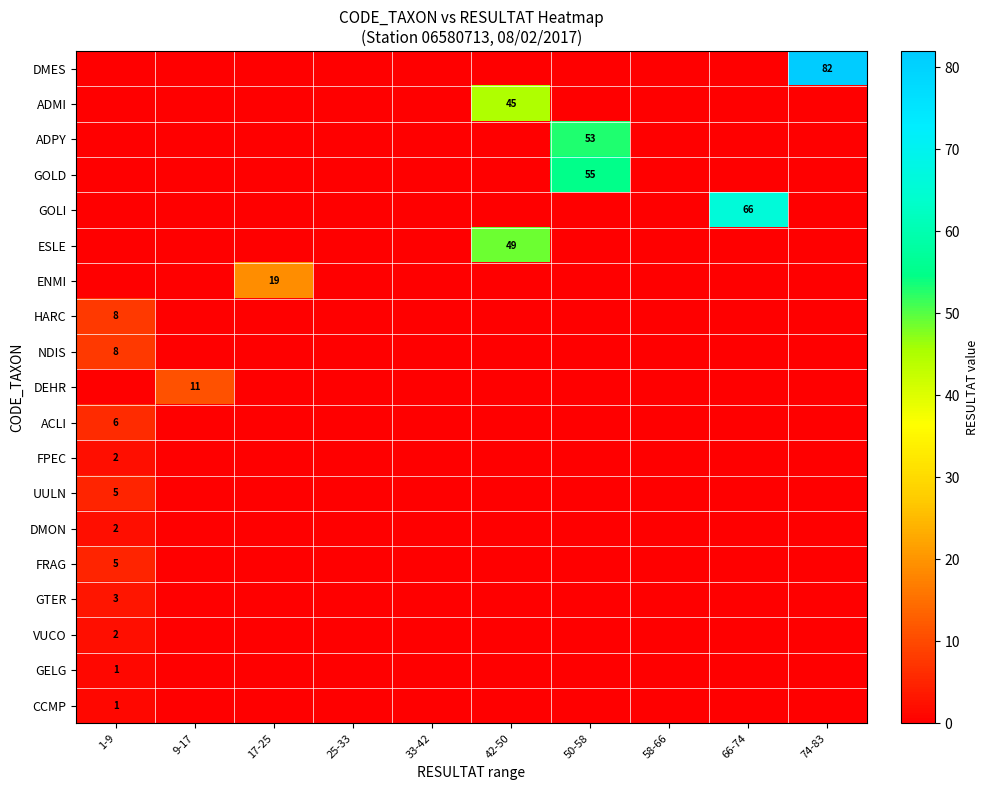

At how many categories does at least one series exceed 81?

1